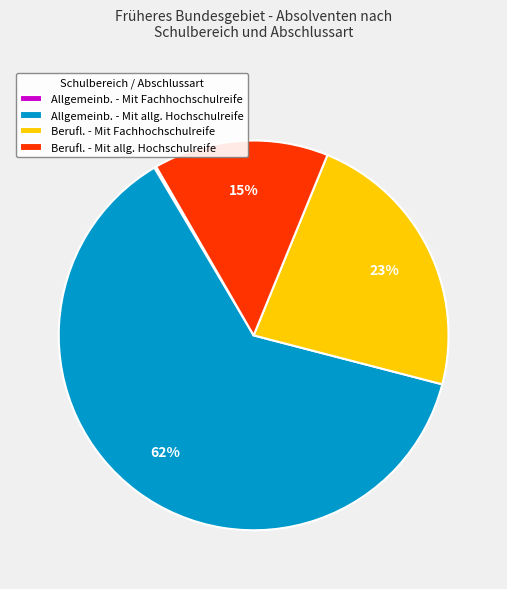

To the nearest percent, what percentage of the pie is Berufl. - Mit Fachhochschulreife?

23%